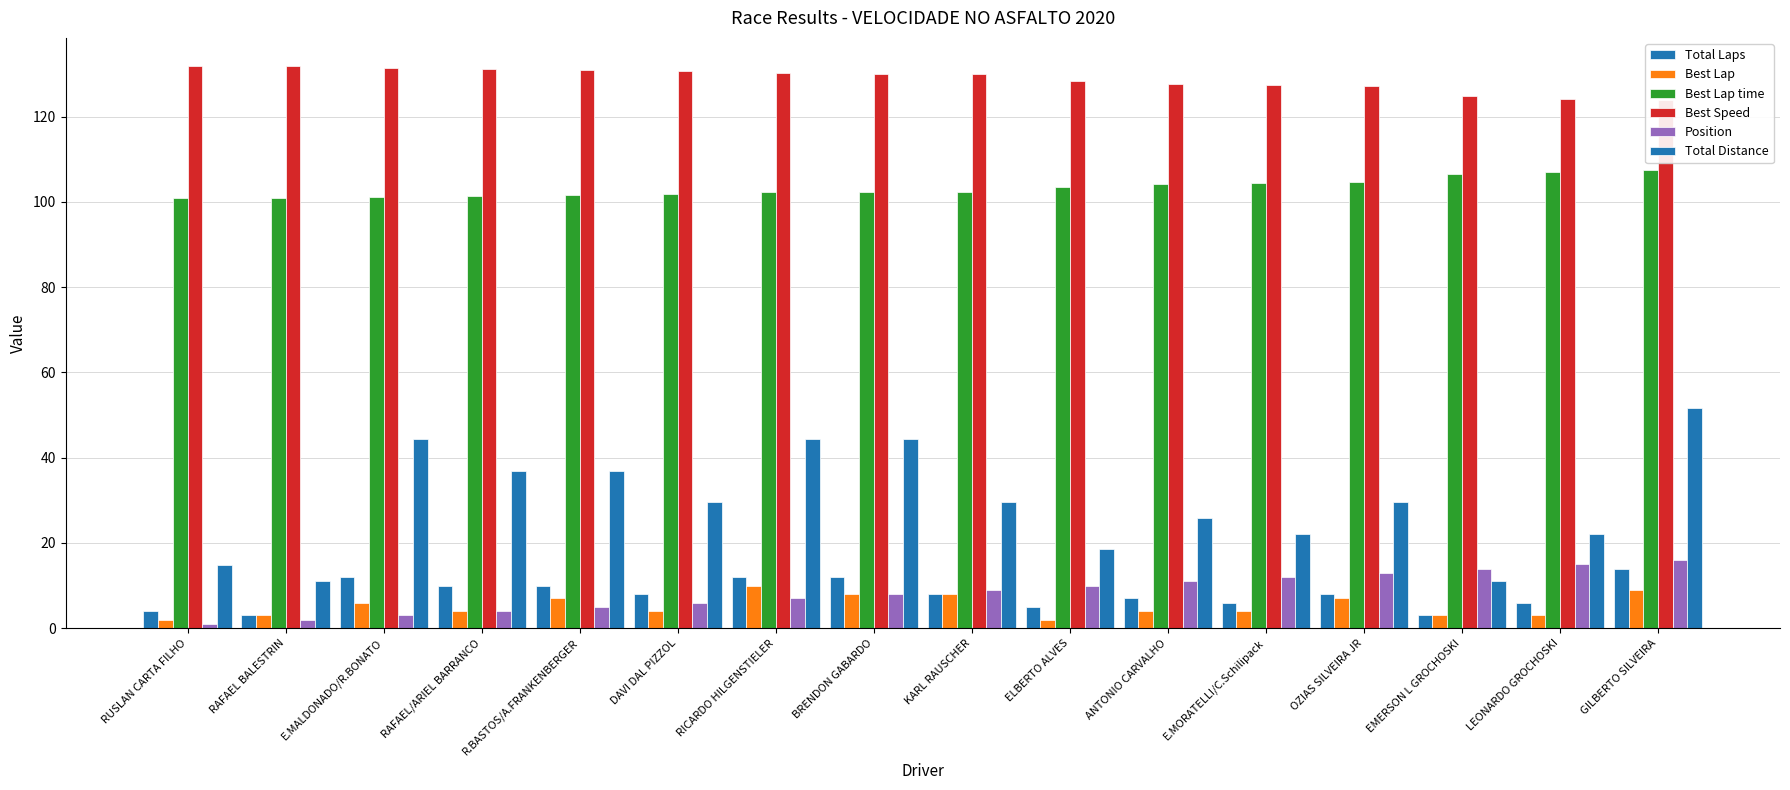

At which category is the sum across all series the highest?

GILBERTO SILVEIRA